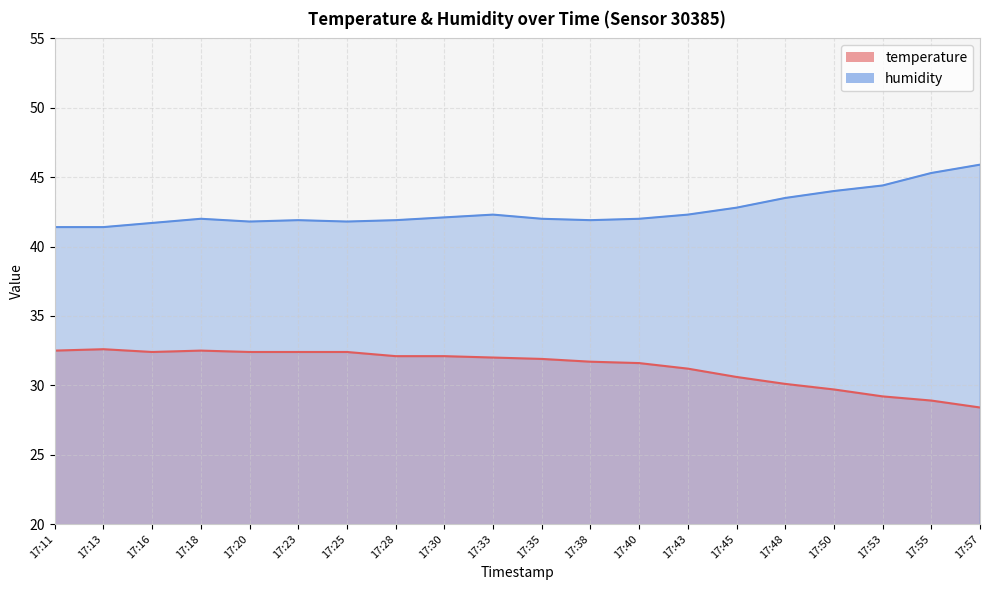

In humidity, how many points are higher than both neighbors (excluding endpoints)?

3